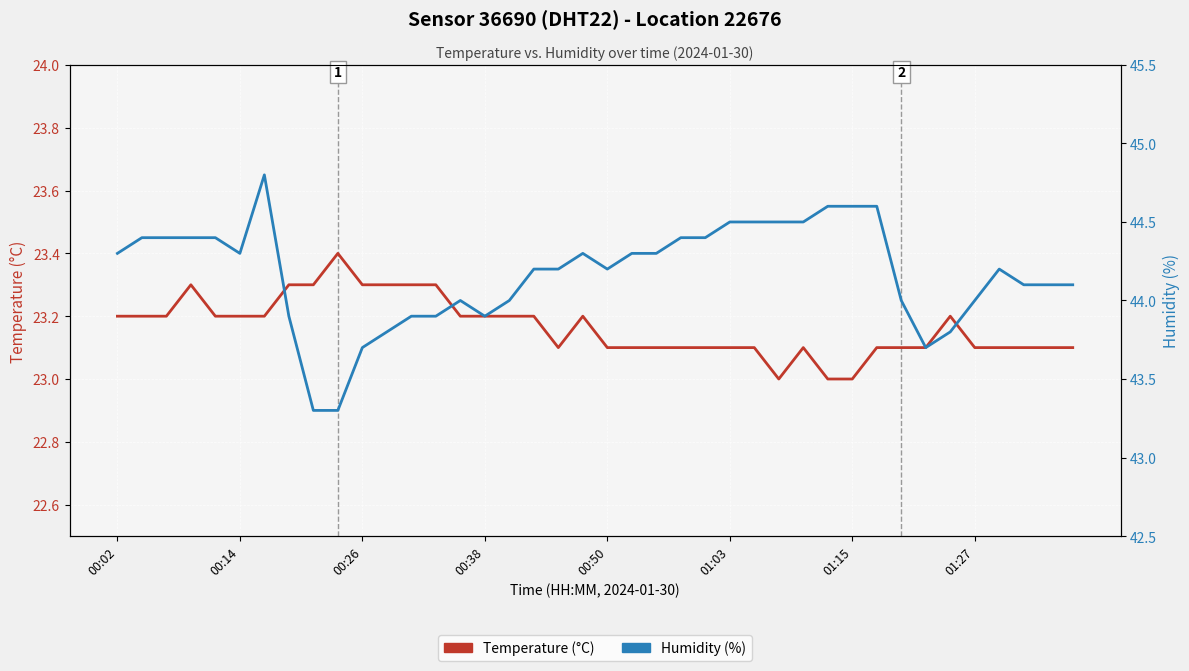

What is the maximum value shown in the chart?

44.8